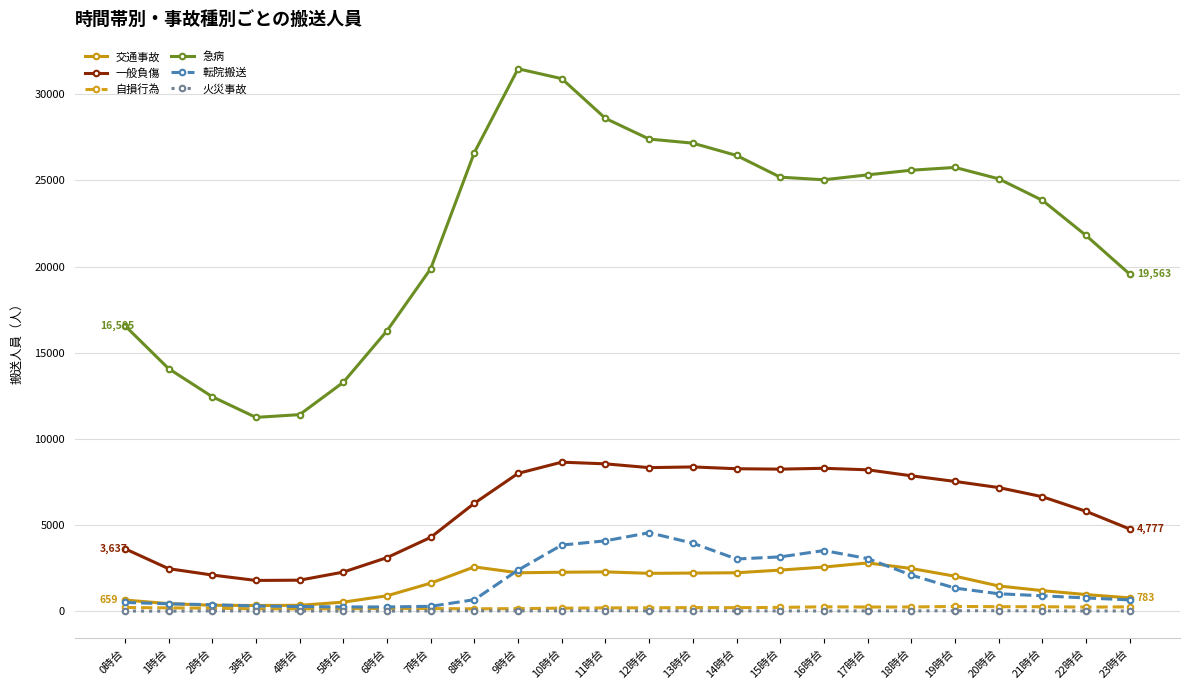

Between 2時台 and 20時台, which series saw the biggest shift?

急病